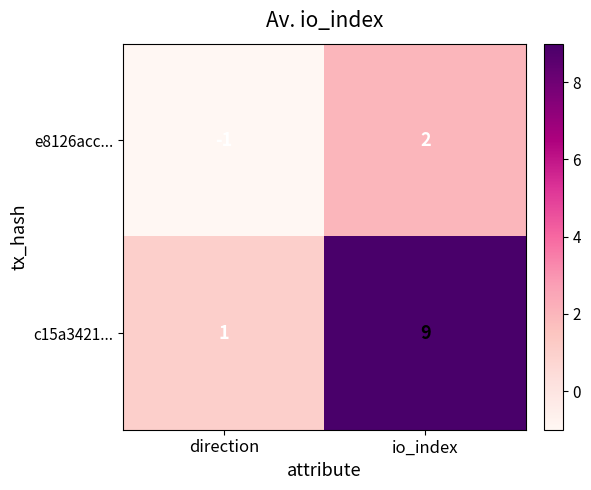

Rank the categories by c15a3421... value from highest to lowest.

io_index, direction